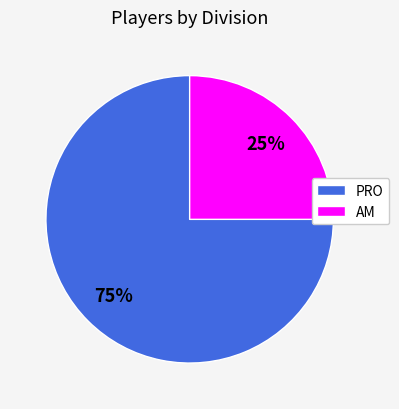

Which has a higher value, AM or PRO?

PRO